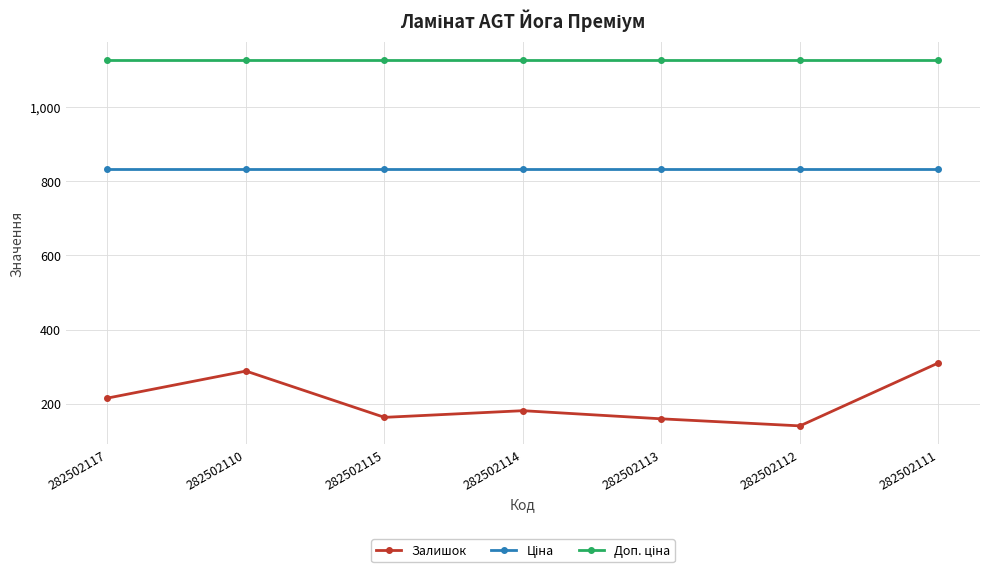

What is the total value across all series at 282502110?

2248.4